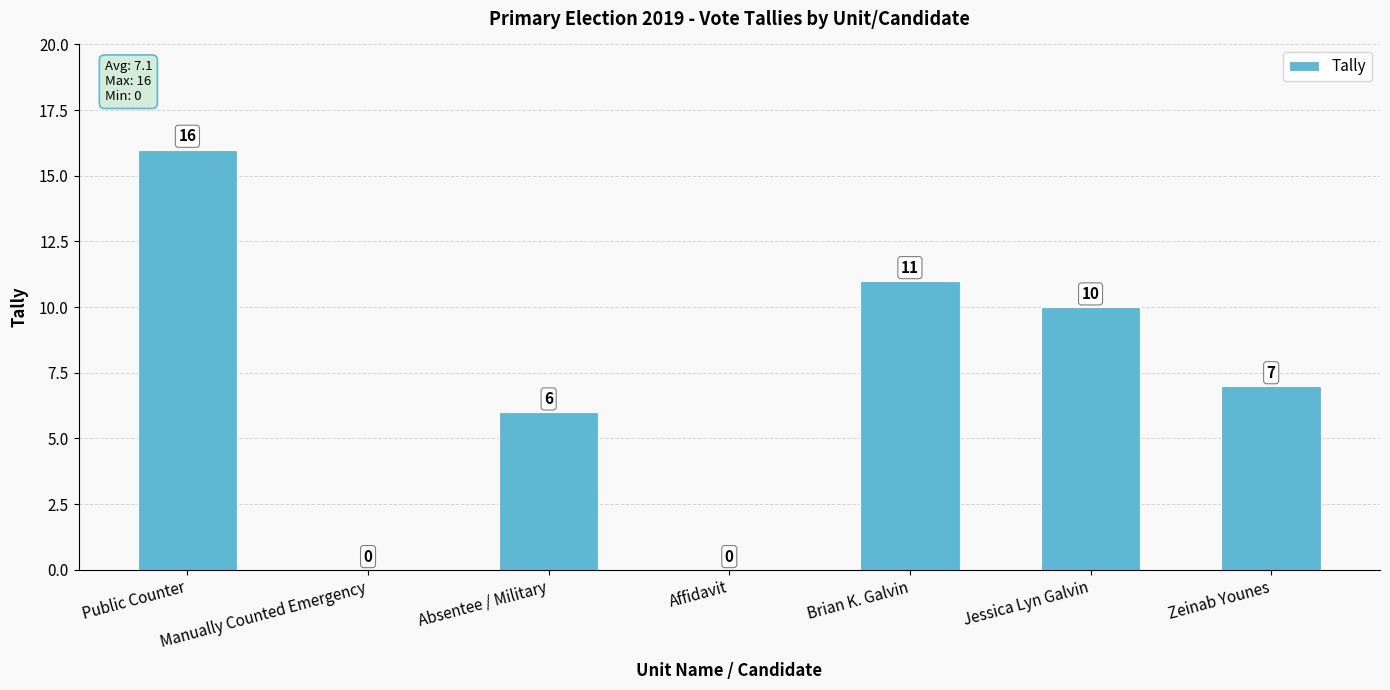

At which label is the value closest to 8?

Zeinab Younes